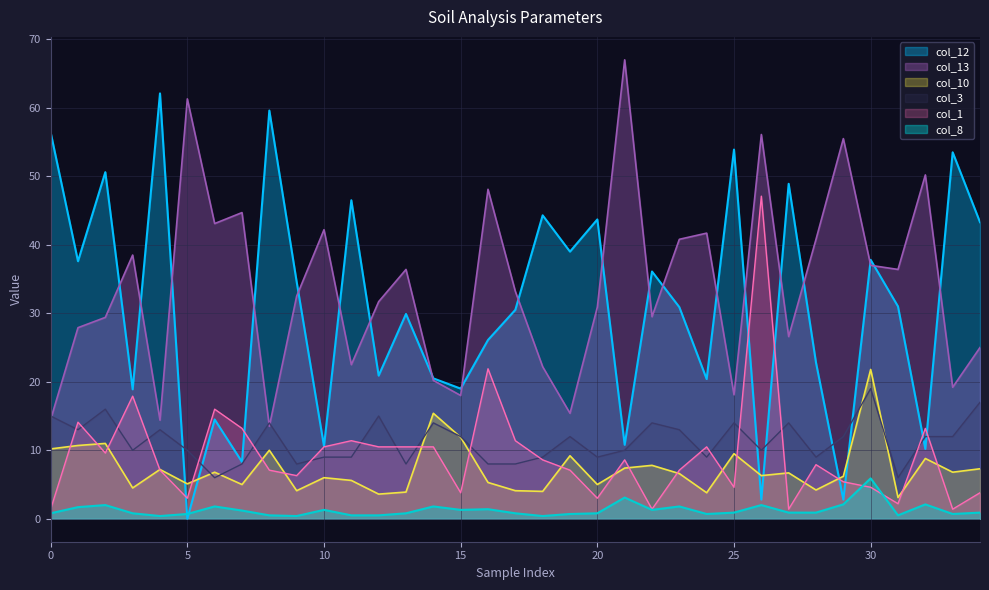

What is the average value of the col_10 series?

7.3